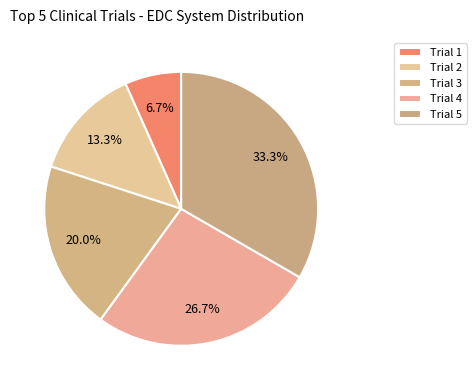

To the nearest percent, what portion does Trial 1 represent?

7%